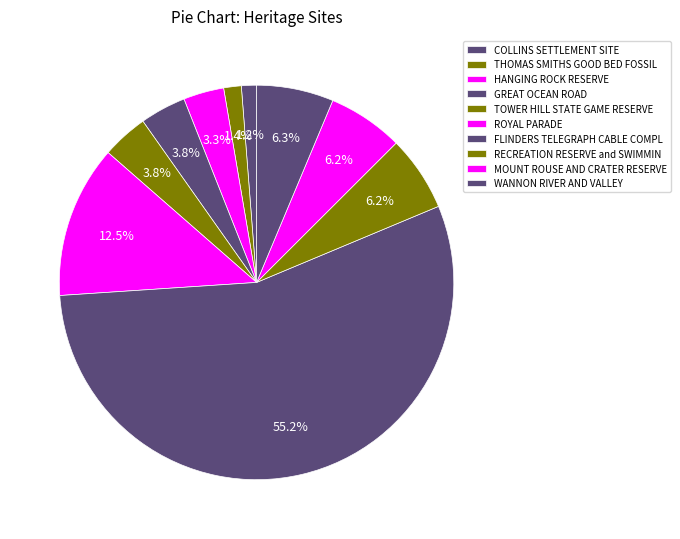

To the nearest percent, what is the average slice percentage?

10%